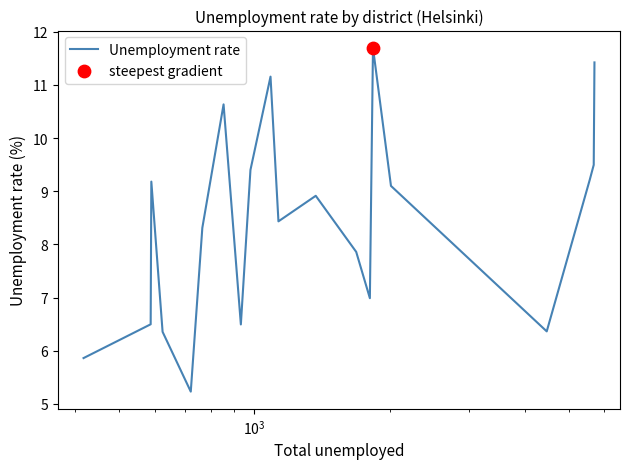

What is the difference between the maximum and minimum values?

6.5